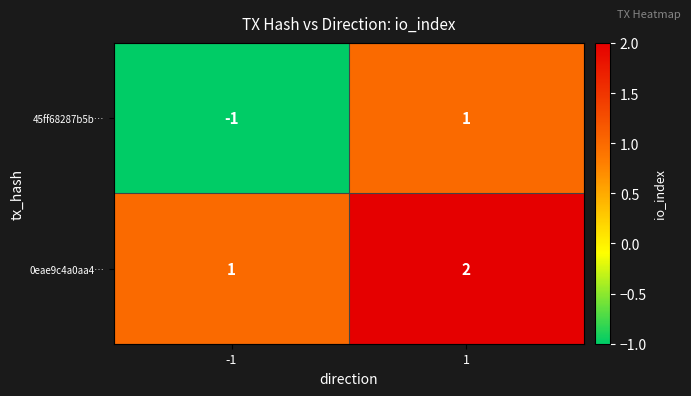

Reading left to right, what are all the values shown in this chart?

45ff68287b5b…: -1	1
0eae9c4a0aa4…: 1	2